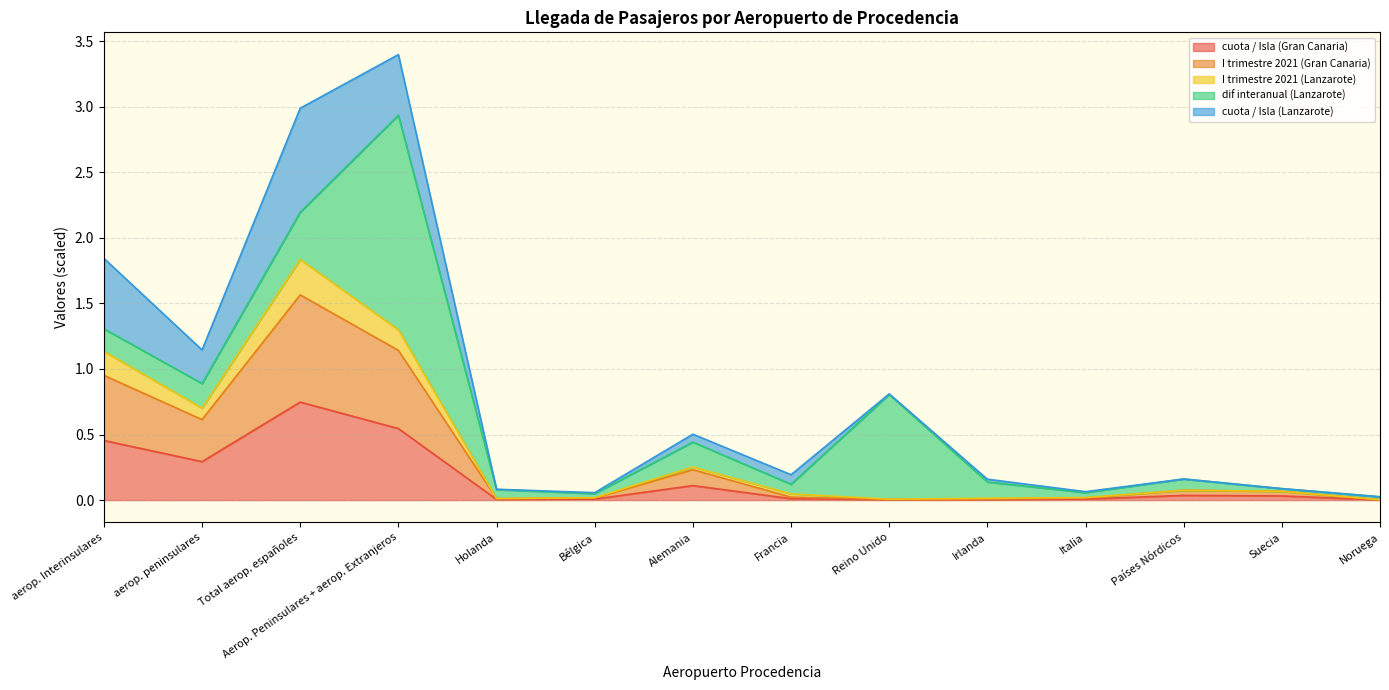

What is the label of the 5th point from the left?

Holanda